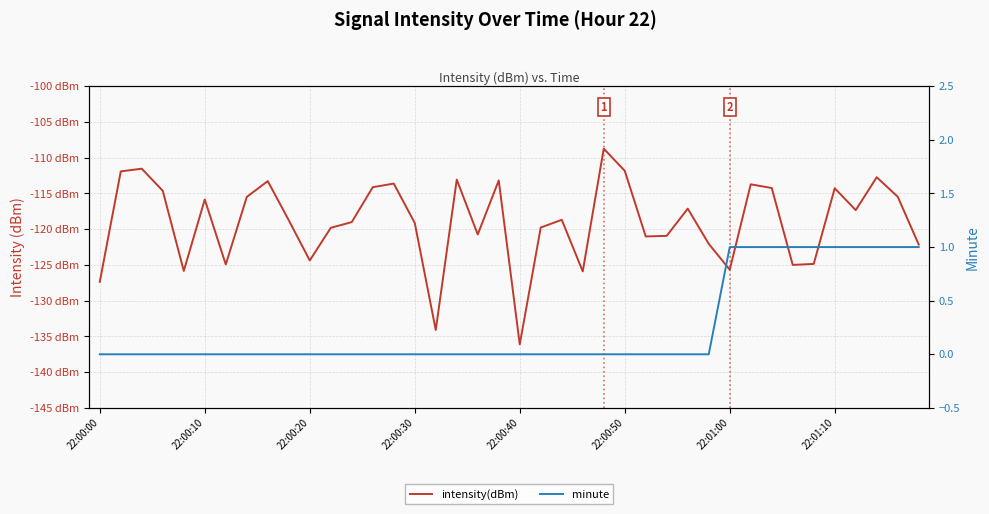

Which category has the lowest value in the minute series?

22:00:00